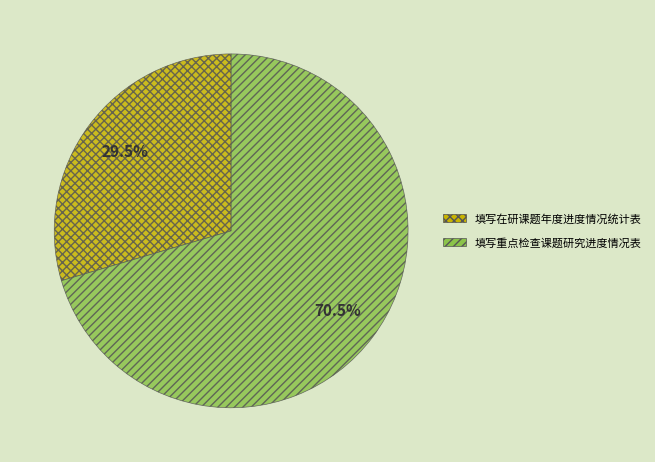

How many segments does this pie chart have?

2